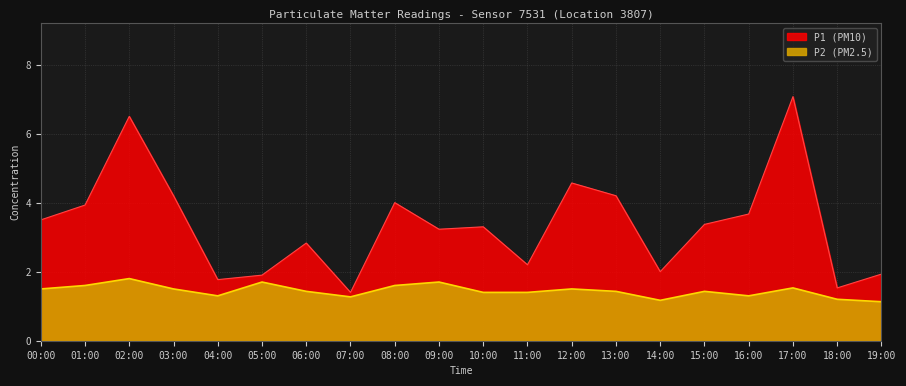

Reading left to right, list all the values displayed in this chart.

P1: 00:00=3.5	01:00=3.9	02:00=6.5	03:00=4.2	04:00=1.8	05:00=1.9	06:00=2.8	07:00=1.4	08:00=4.0	09:00=3.2	10:00=3.3	11:00=2.2	12:00=4.6	13:00=4.2	14:00=2.0	15:00=3.4	16:00=3.7	17:00=7.1	18:00=1.5	19:00=1.9
P2: 00:00=1.5	01:00=1.6	02:00=1.8	03:00=1.5	04:00=1.3	05:00=1.7	06:00=1.4	07:00=1.3	08:00=1.6	09:00=1.7	10:00=1.4	11:00=1.4	12:00=1.5	13:00=1.4	14:00=1.2	15:00=1.4	16:00=1.3	17:00=1.5	18:00=1.2	19:00=1.1